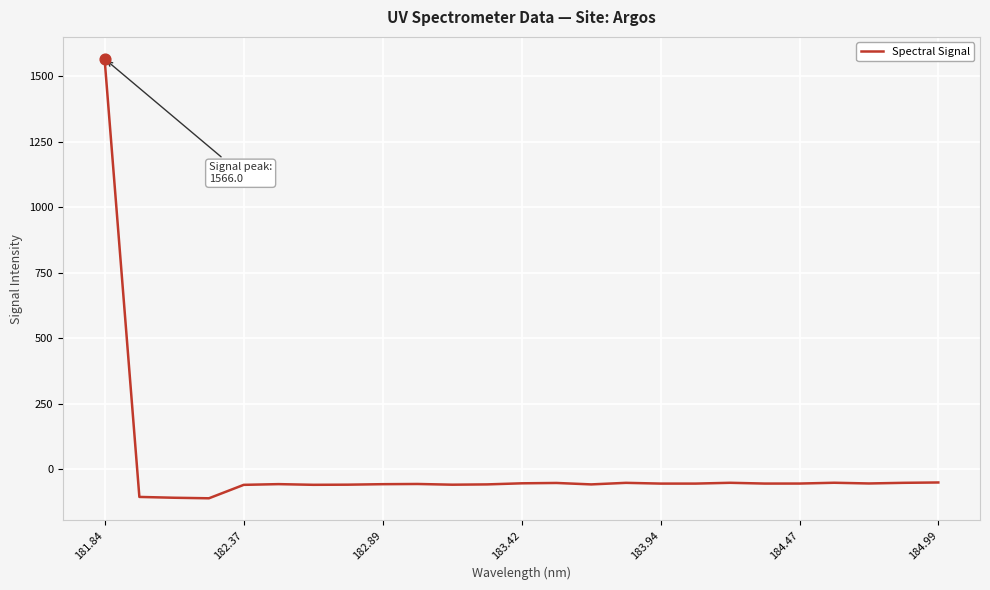

What is the smallest value displayed?

-109.8